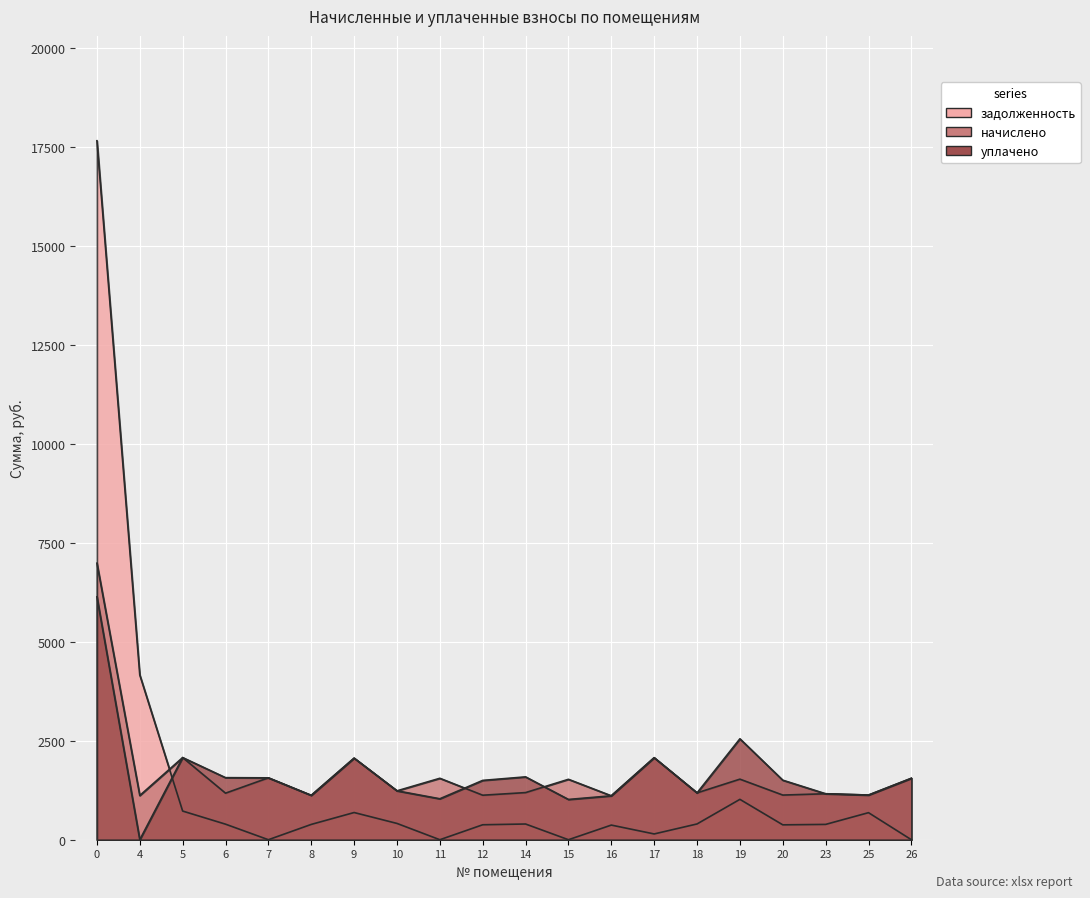

In уплачено, how many points are lower than both neighbors (excluding endpoints)?

6